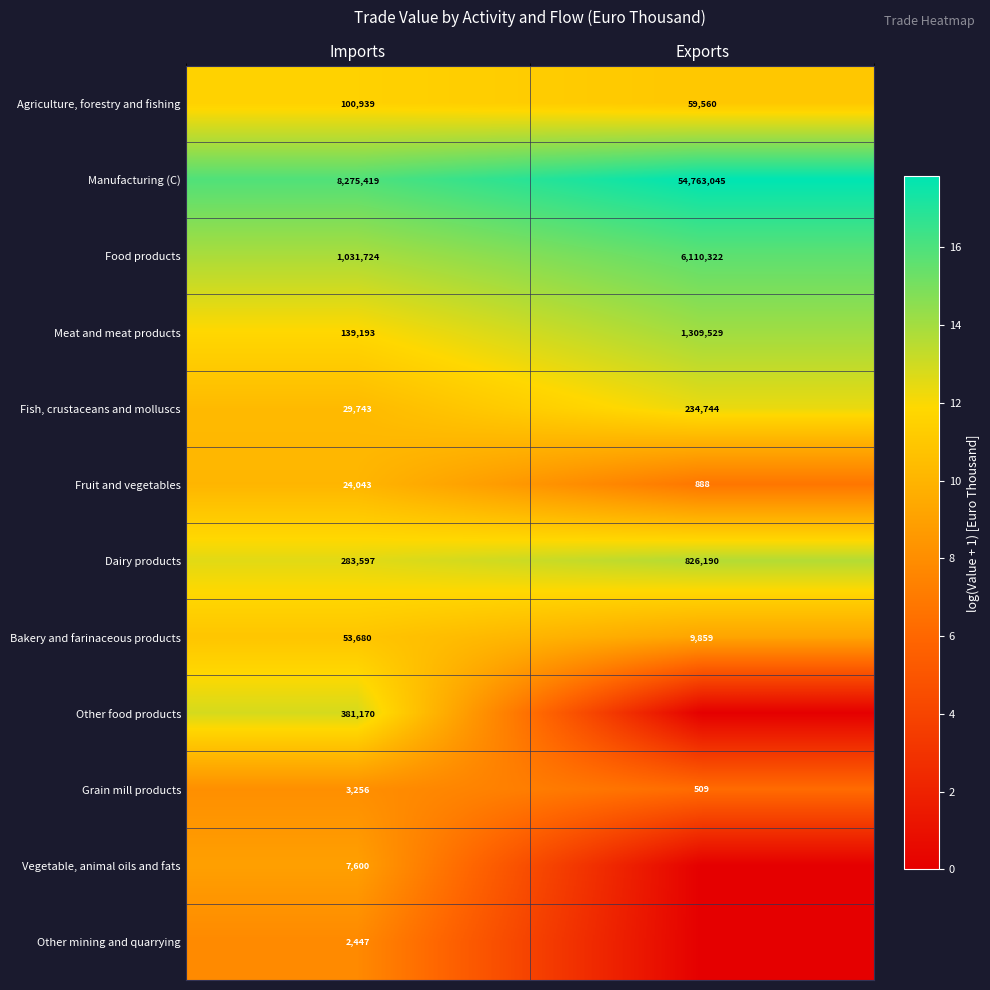

What value does the Food products series have at Imports, to the nearest 50?

1031700